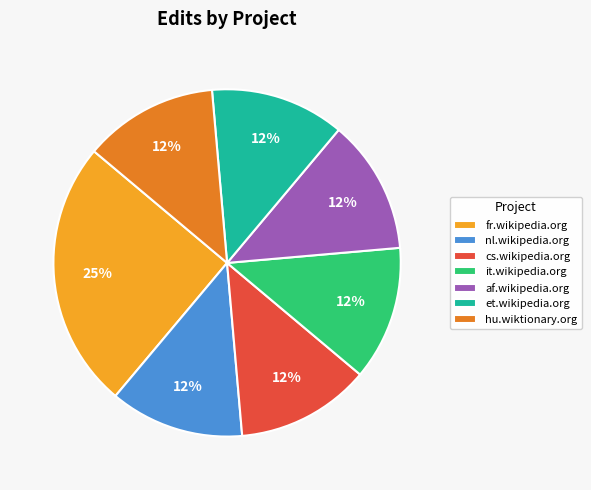

What is the ratio of the value at hu.wiktionary.org to the value at it.wikipedia.org?

1.0